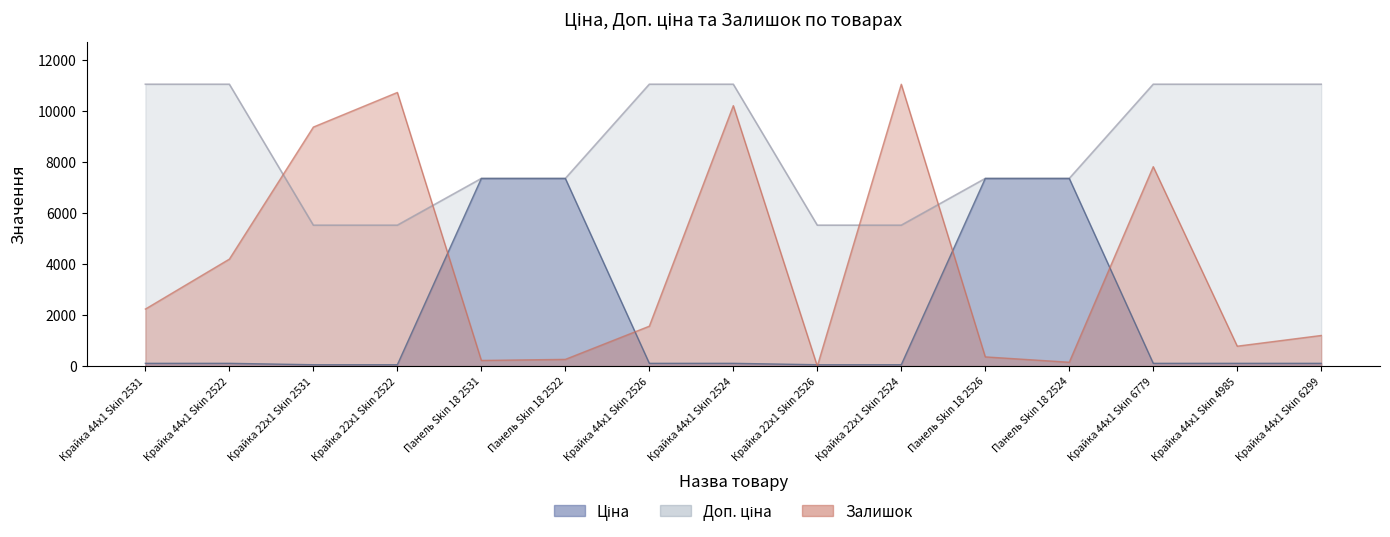

After their last crossing, which series has the higher values: Ціна or Залишок?

Залишок